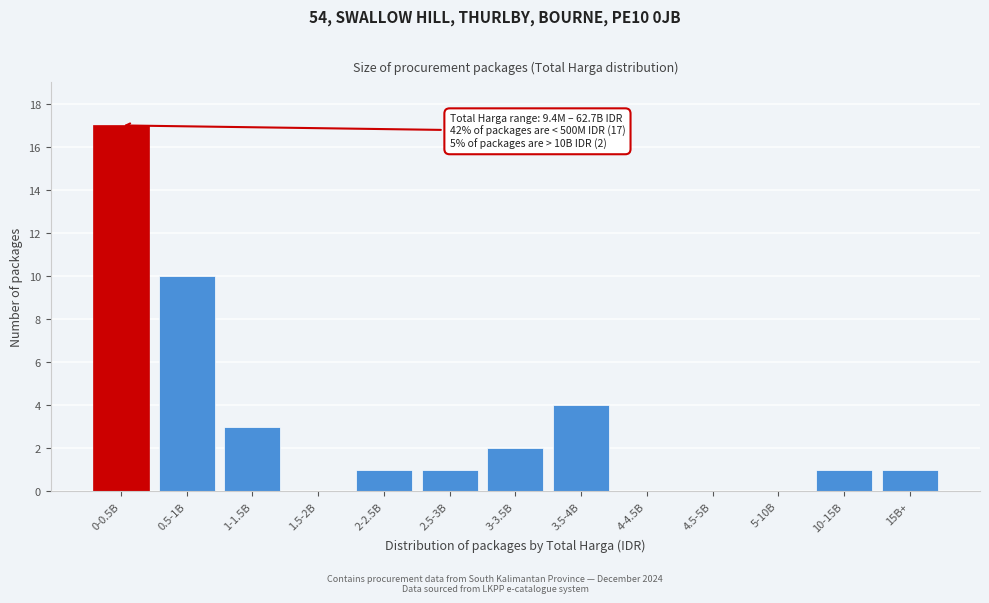

Reading left to right, list all the values displayed in this chart.

0-0.5B=17	0.5-1B=10	1-1.5B=3	1.5-2B=0	2-2.5B=1	2.5-3B=1	3-3.5B=2	3.5-4B=4	4-4.5B=0	4.5-5B=0	5-10B=0	10-15B=1	15B+=1